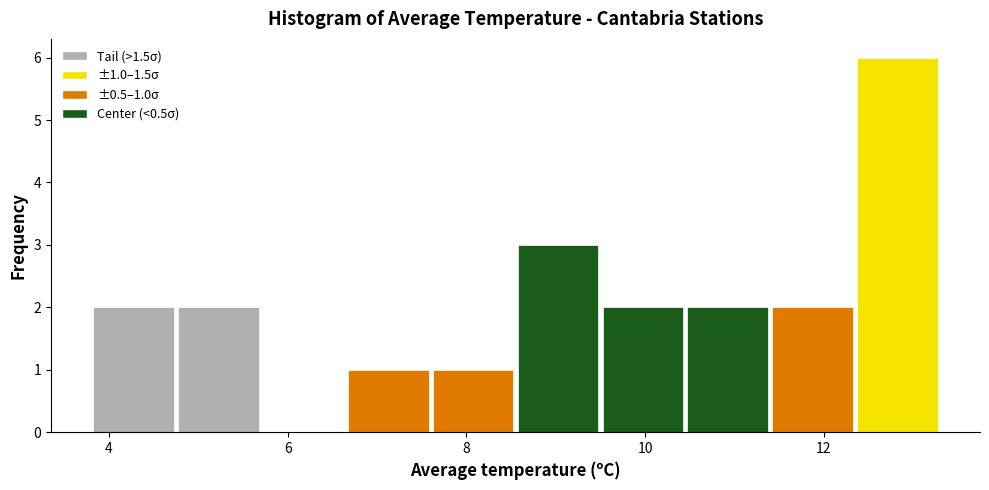

Over which range of the x-axis is the bar tallest?

12.35 to 13.30